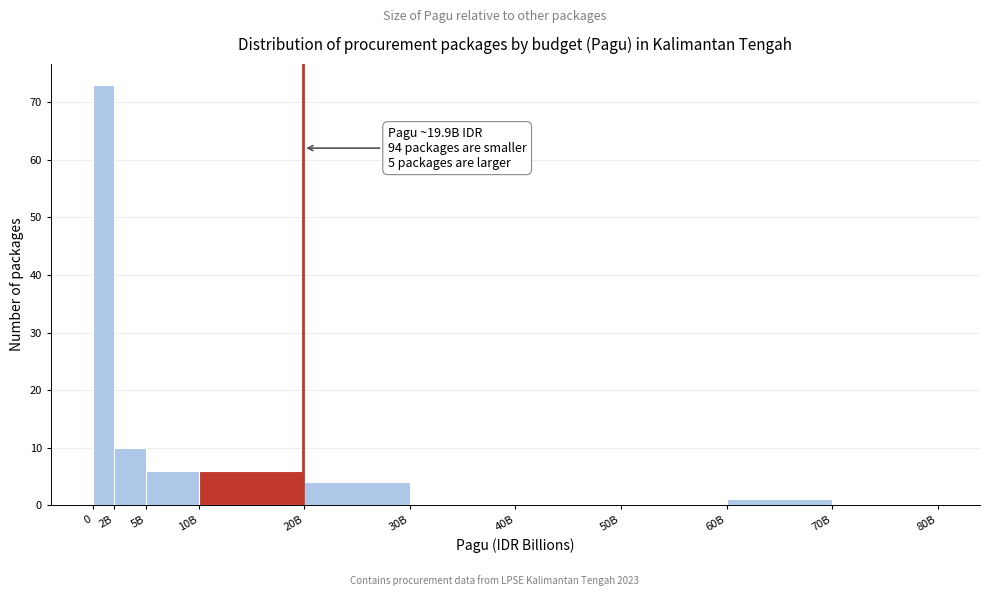

Reading right to left, transcribe all the data shown in this chart.

70B=0	60B=1	50B=0	40B=0	30B=0	20B=4	10B=6	5B=6	2B=10	0=73